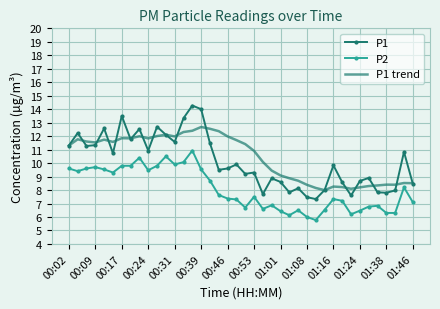

True or false: P1 has more than 2 points higher than both neighbors.

True